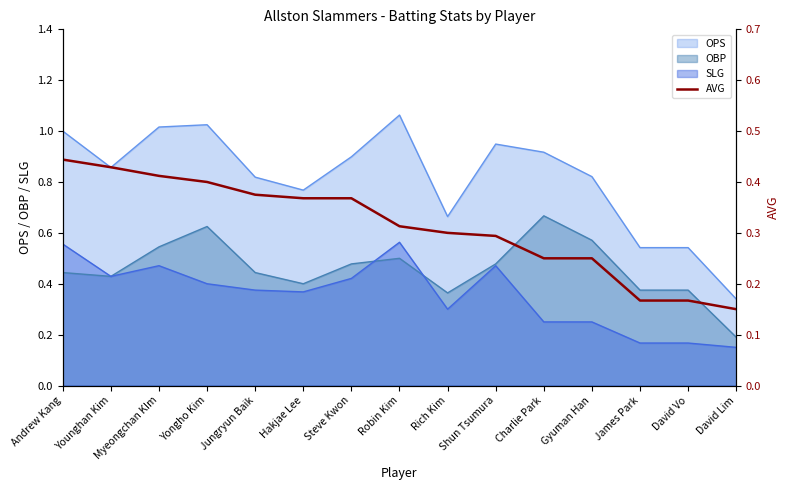

Reading left to right, what are all the values shown in this chart?

0.4	0.4	0.4	0.4	0.4	0.4	0.4	0.3	0.3	0.3	0.2	0.2	0.2	0.2	0.1